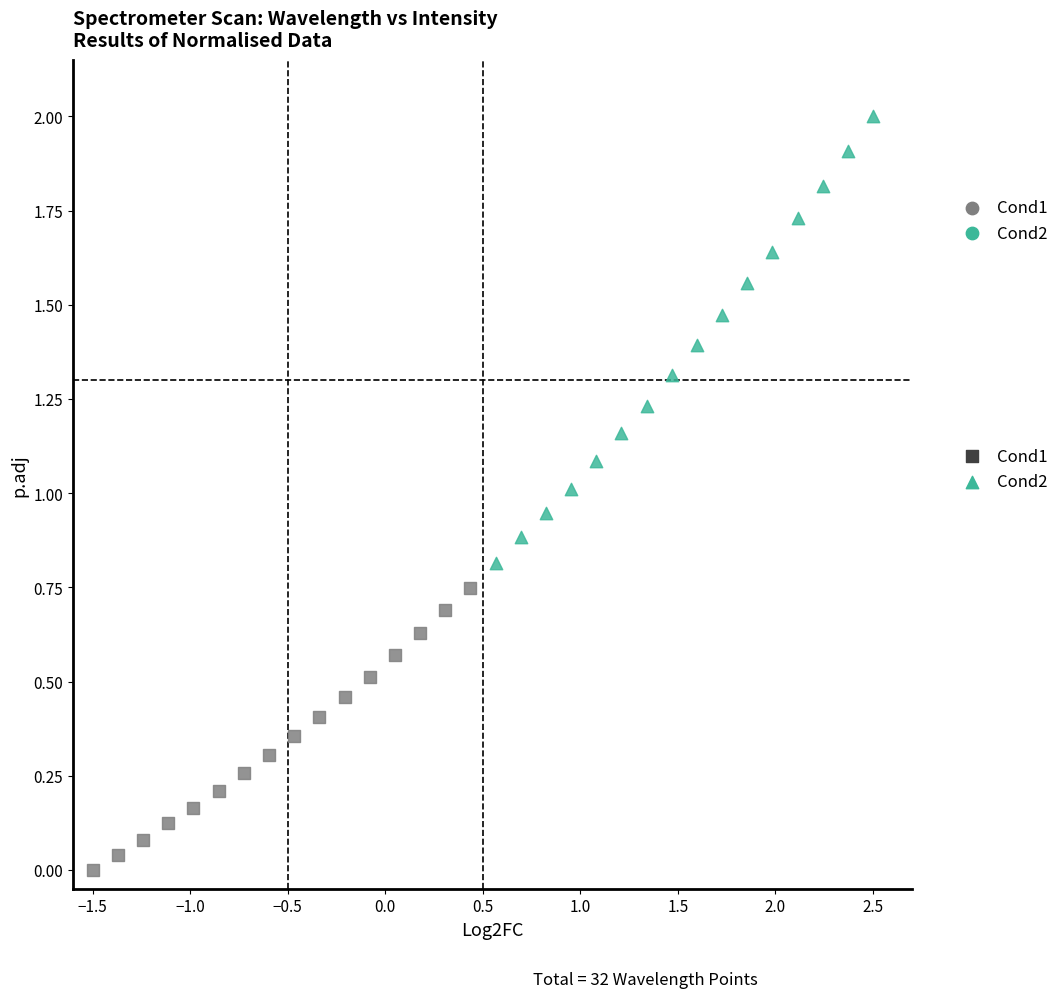

Which series reaches the maximum Y coordinate?

Cond2